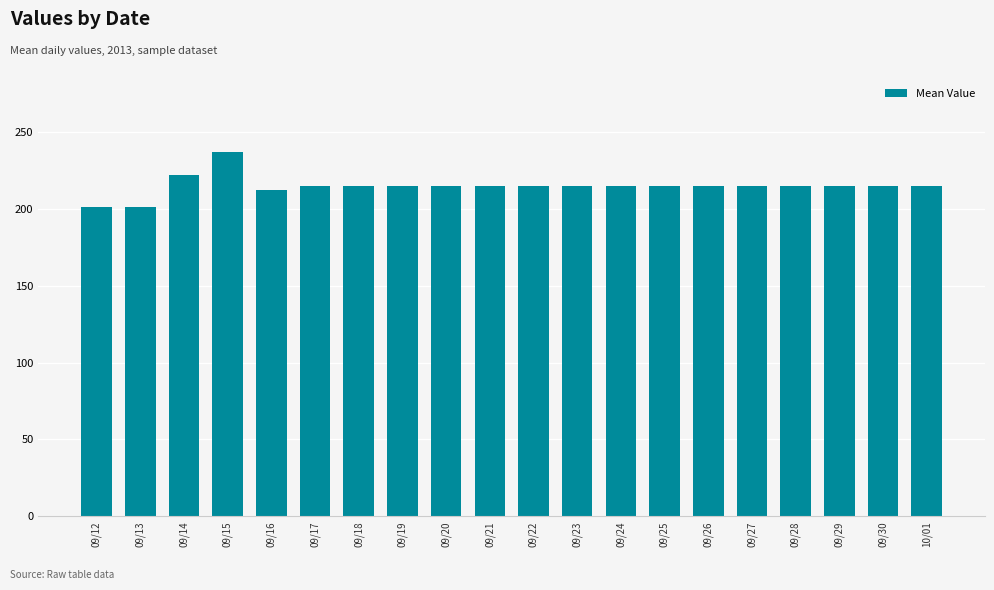

Reading right to left, list all the values displayed in this chart.

215	215	215	215	215	215	215	215	215	215	215	215	215	215	215	212	237	222	201	201